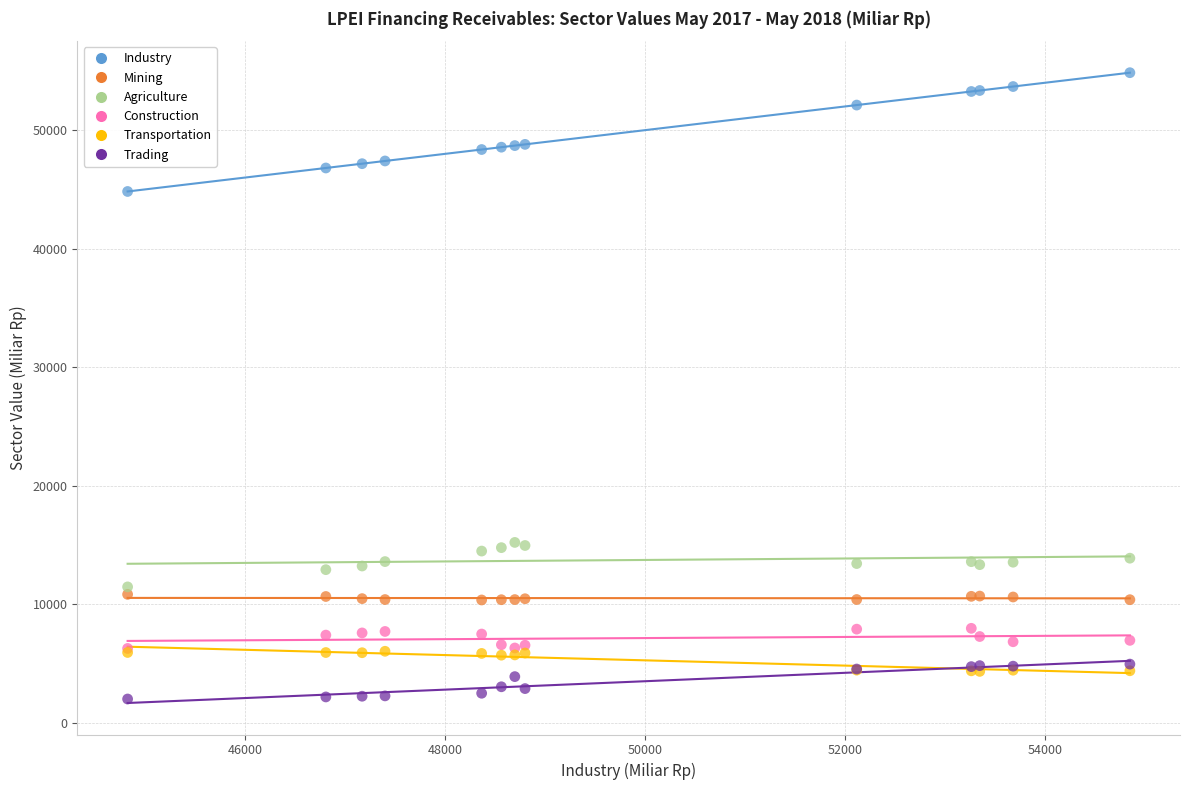

What are all the series names shown in the legend?

Industry, Mining, Agriculture, Construction, Transportation, Trading